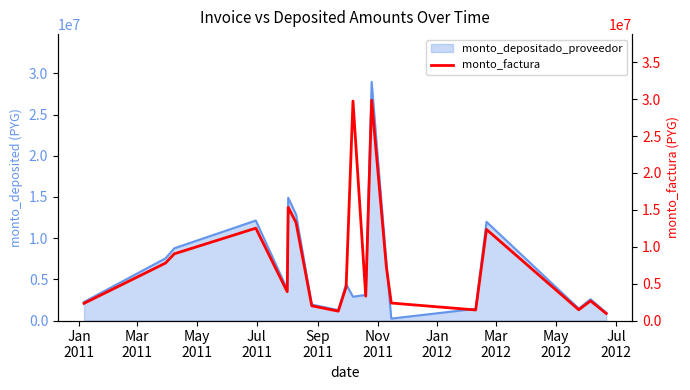

Count the number of categories in the chart.

20